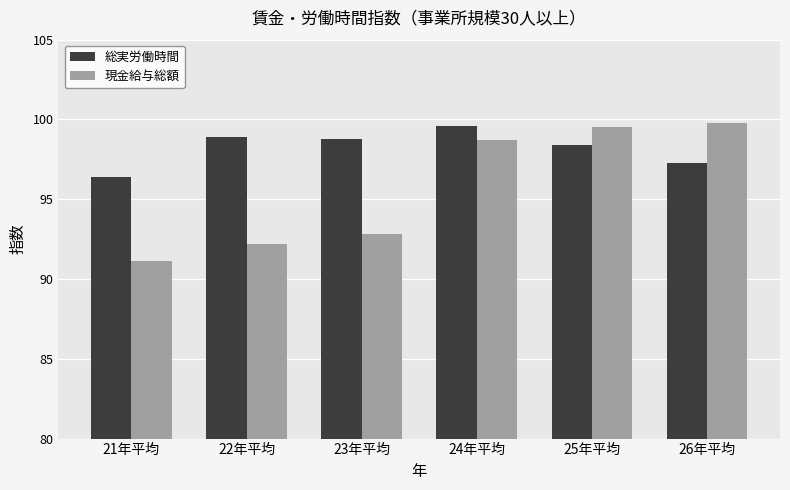

Is the value of 総実労働時間 at 22年平均 greater than the value of 現金給与総額 at 23年平均?

Yes